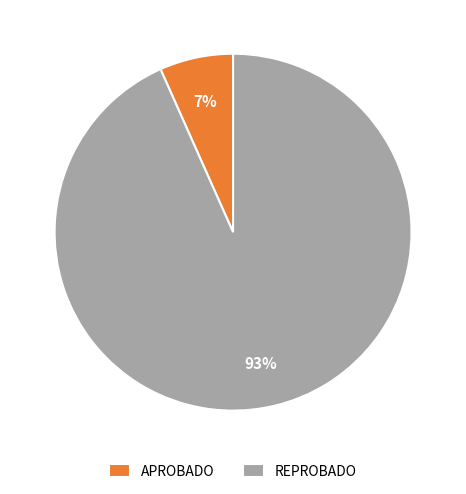

To the nearest percent, what is the combined percentage of REPROBADO and APROBADO?

100%